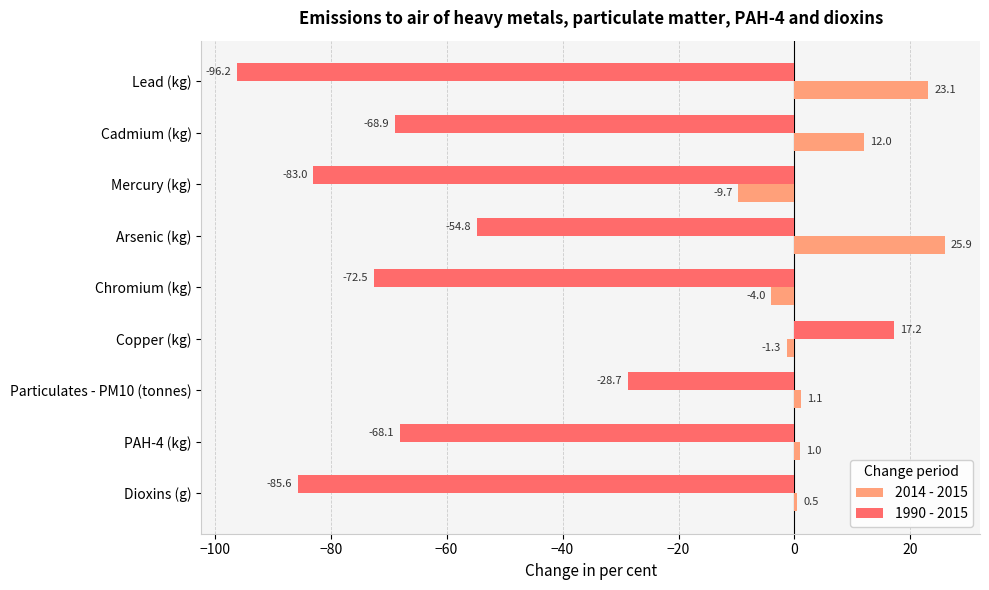

How many values in the 1990 - 2015 series exceed -68?

3